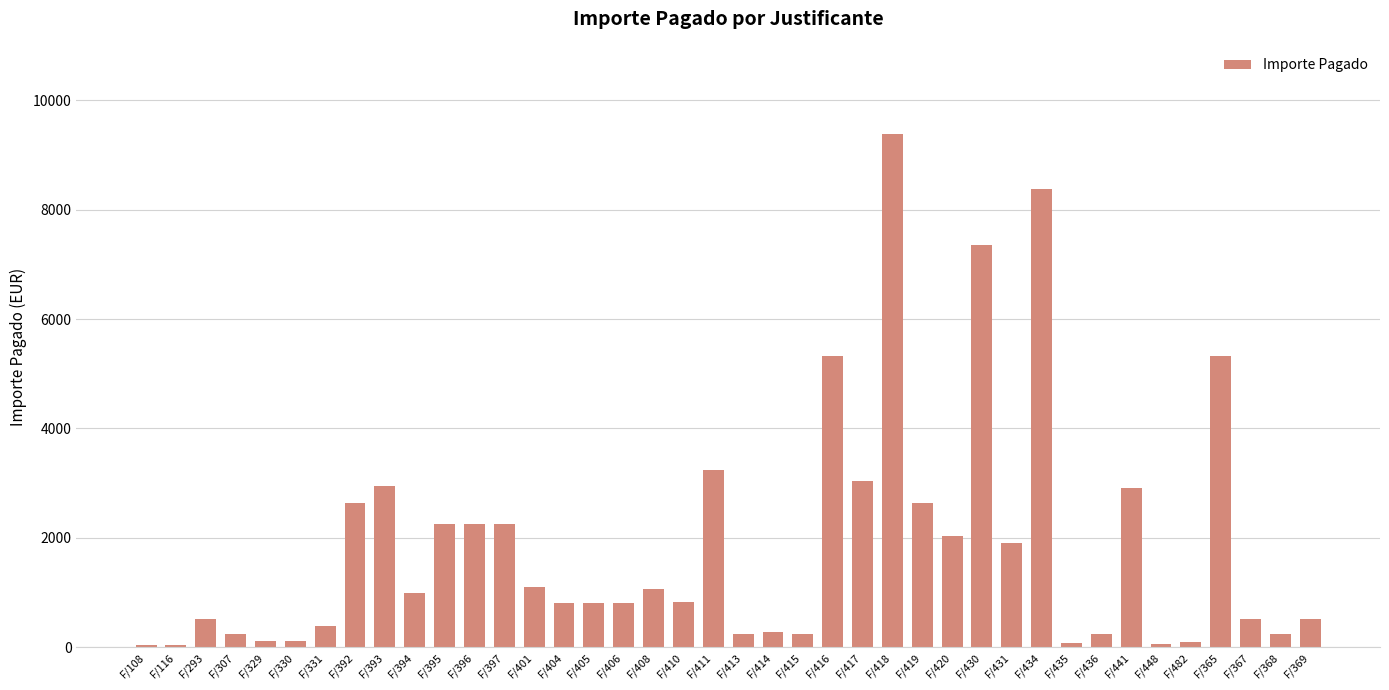

What is the change in value from F/420 to F/434?

+6351.2